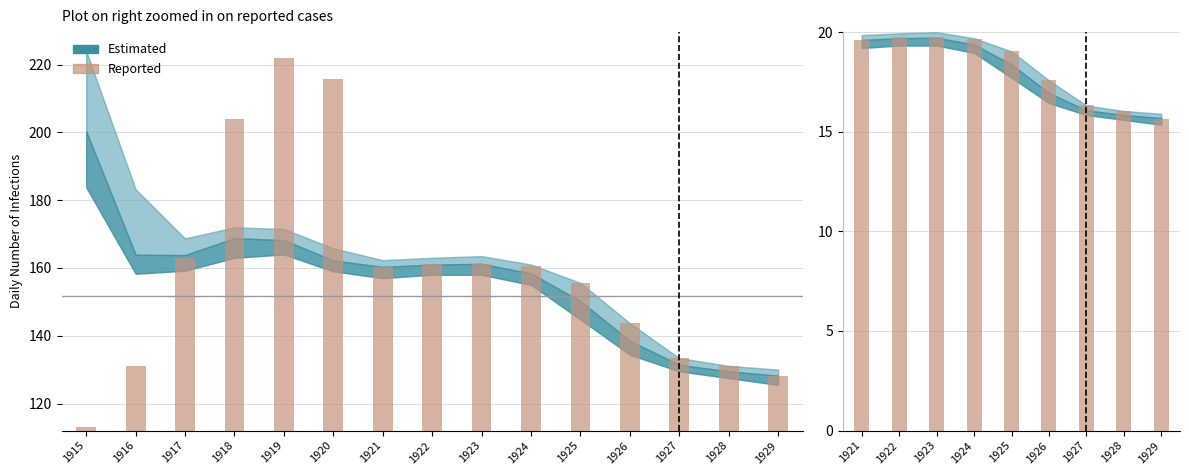

Are the bars horizontal?

No